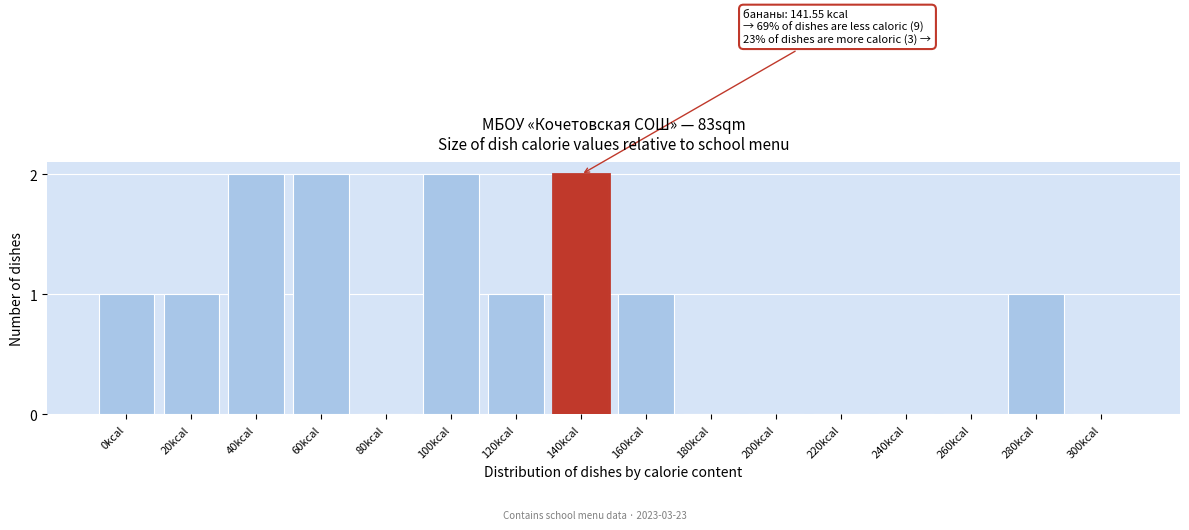

Reading right to left, transcribe all the data shown in this chart.

300kcal=0	280kcal=1	260kcal=0	240kcal=0	220kcal=0	200kcal=0	180kcal=0	160kcal=1	140kcal=2	120kcal=1	100kcal=2	80kcal=0	60kcal=2	40kcal=2	20kcal=1	0kcal=1